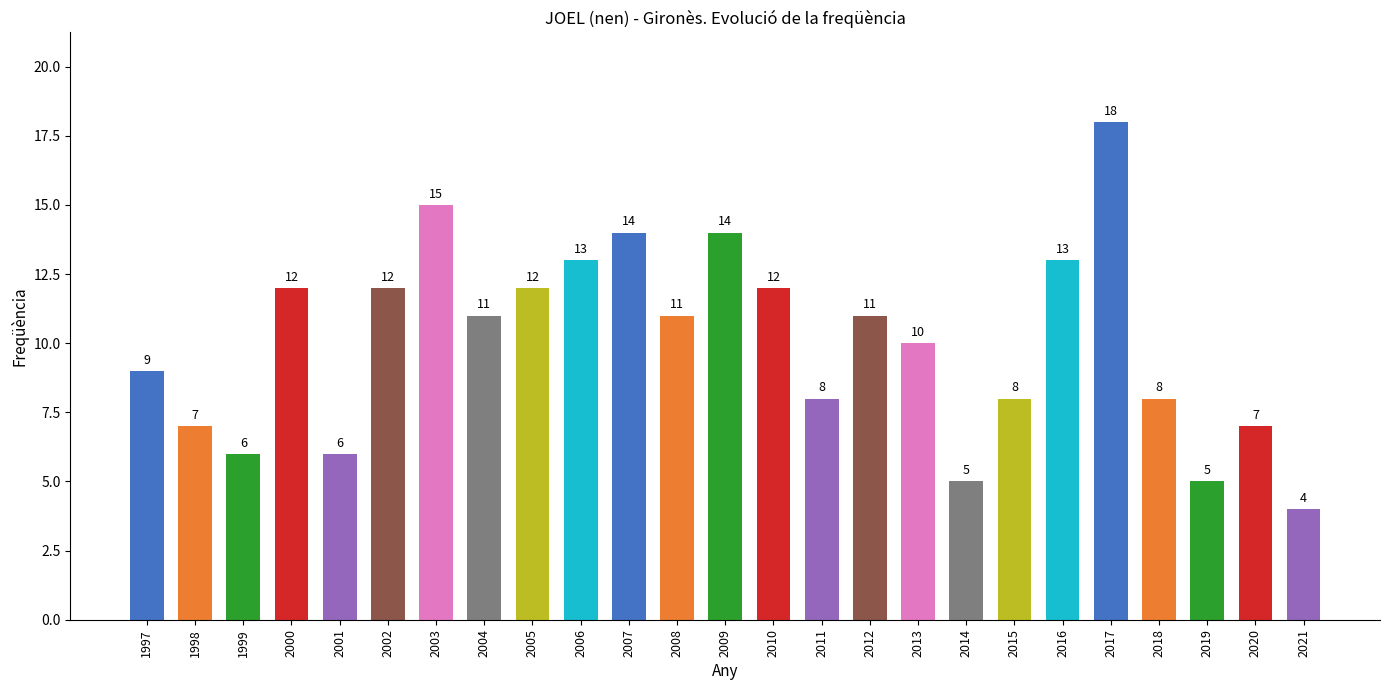

At which category does the chart reach its minimum across all series?

2021